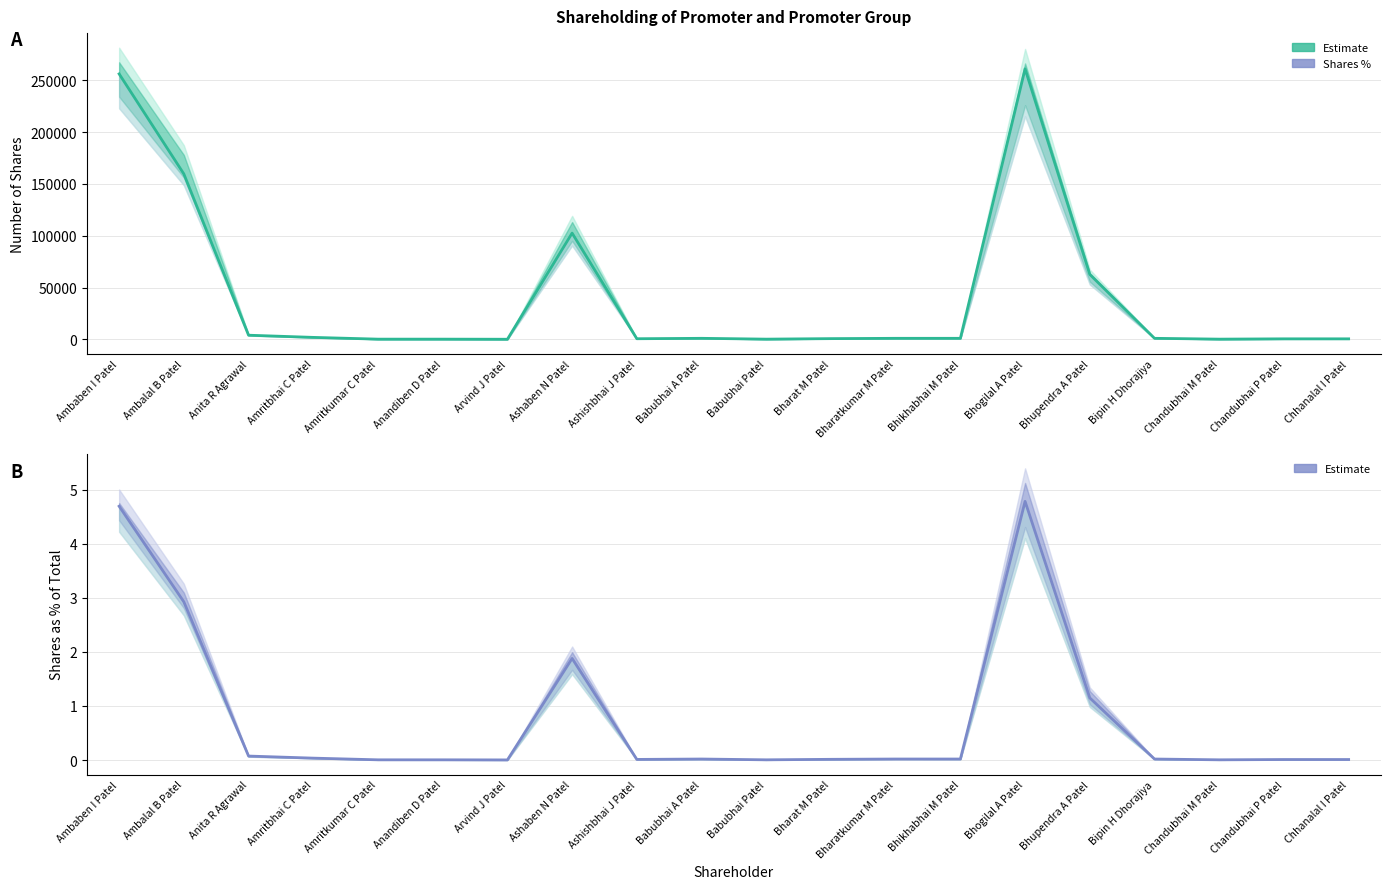

How many interior local peaks (higher than both neighbors) does the data have?

3